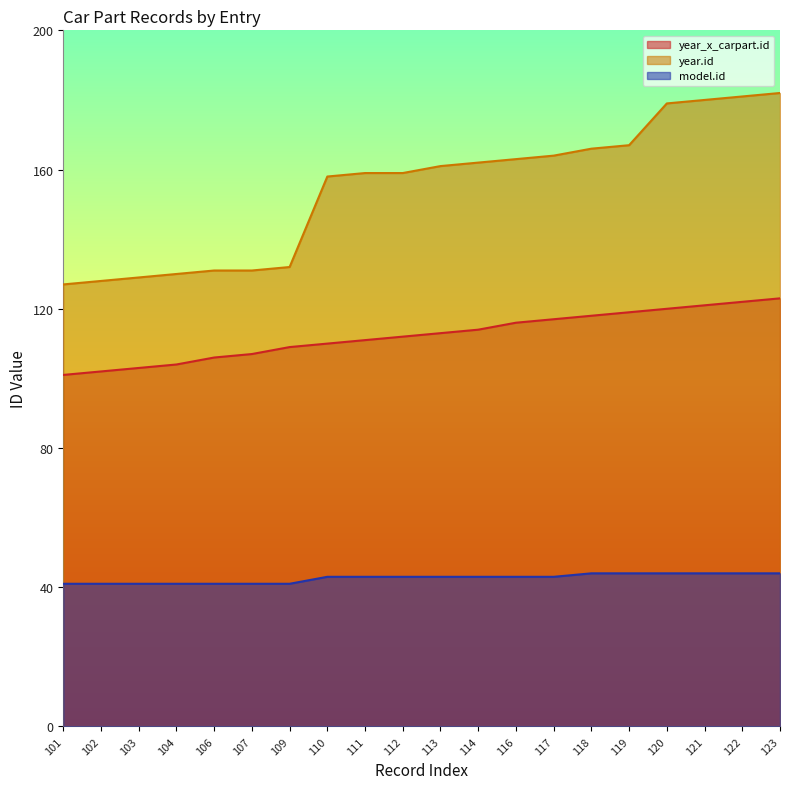

List the series in order of their overall mean, lowest first.

model.id, year_x_carpart.id, year.id